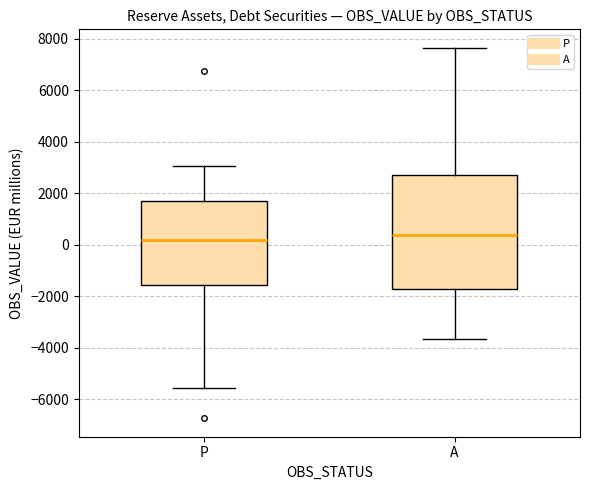

Reading left to right, transcribe this box plot: for each box, give where its median line is, the range the box spans, and where its two whiskers end, as read against the y-axis. The values are not printed on the chart, so give them approximately, as read against the axis.

P: median 200, box -1600 to 1600, whiskers -5600 to 3000
A: median 400, box -1800 to 2600, whiskers -3600 to 7600